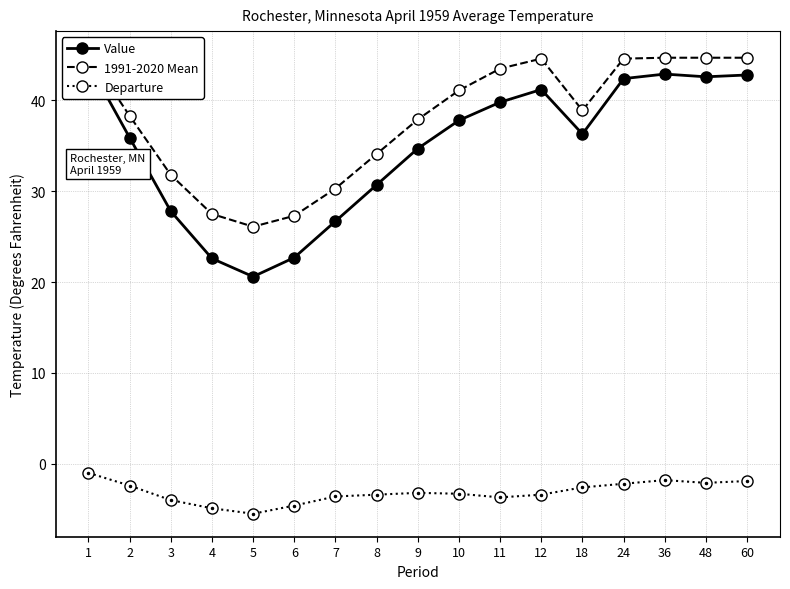

At 3, list the series in order from smallest to largest.

Departure, Value, 1991-2020 Mean